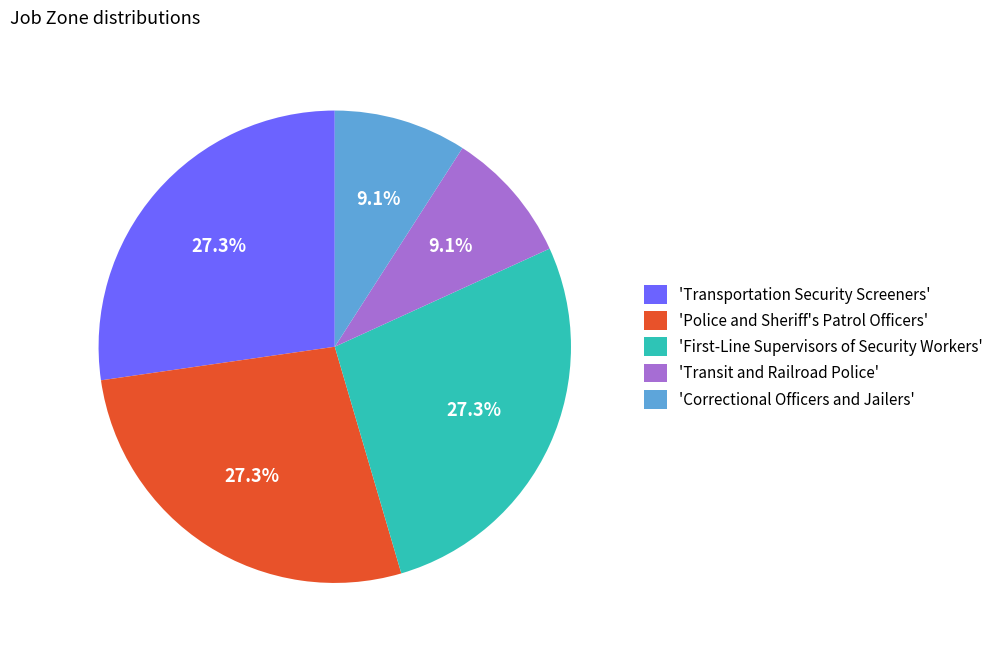

Is there any slice that represents more than half of the pie?

No